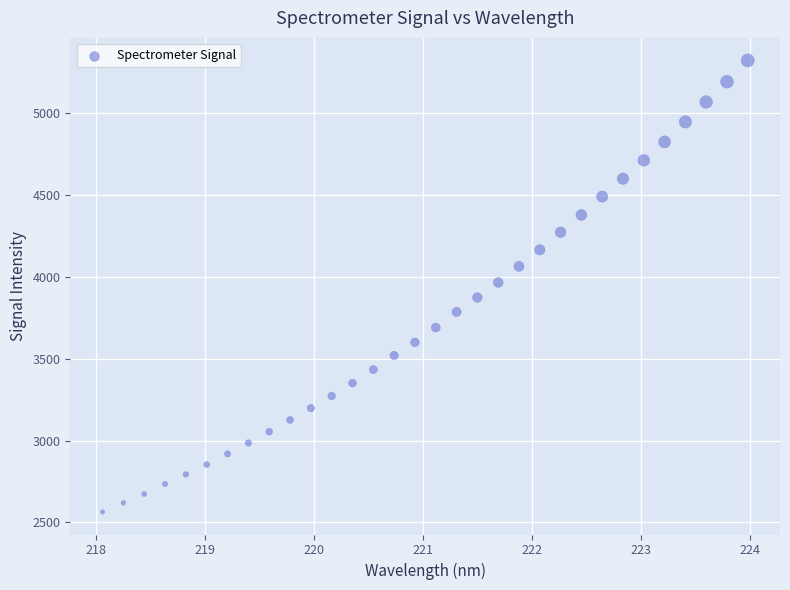

What is the range of X values (max minus min)?

5.9